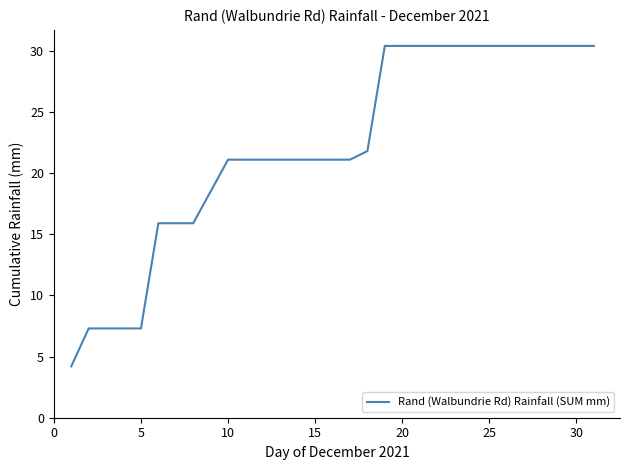

What is the maximum value shown in the chart?

30.4